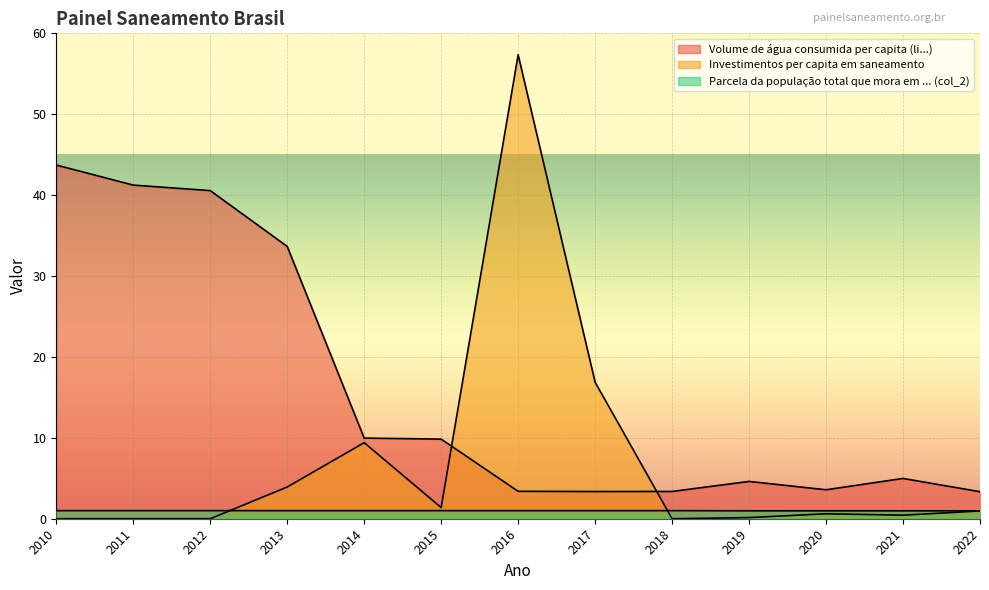

What is the value of the Parcela da população total que mora em ... (col_2) point at the 8th from the left?

1.0